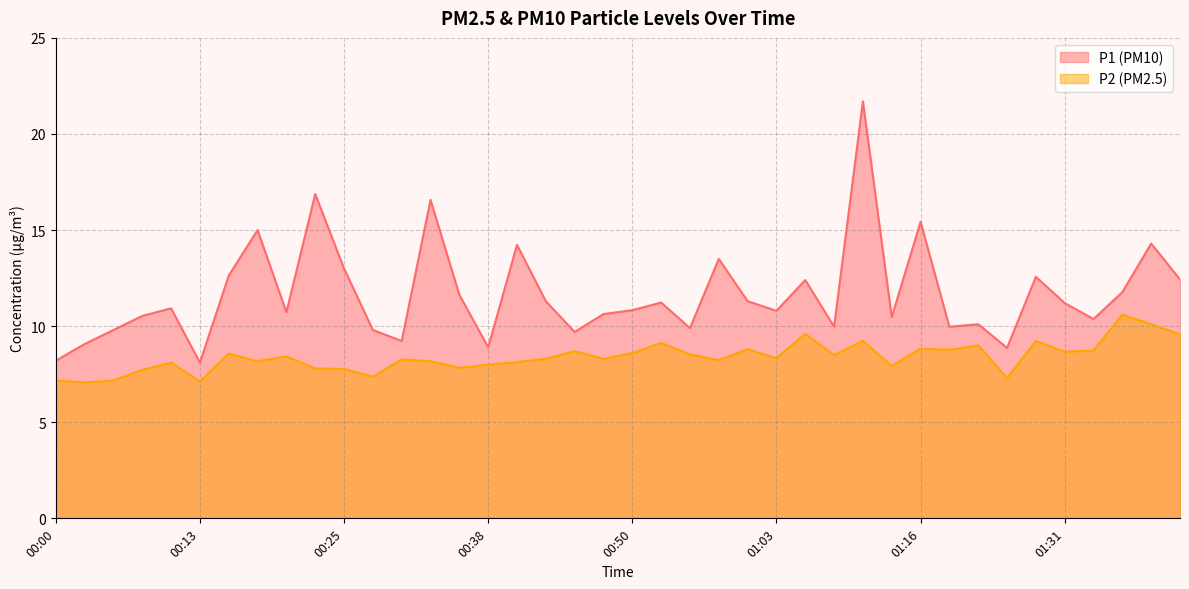

Reading left to right, what are all the values shown in this chart?

P1: 8.2	9.1	9.8	10.5	10.9	8.1	12.6	15.0	10.7	16.9	13.0	9.8	9.2	16.6	11.6	8.9	14.2	11.3	9.7	10.6	10.8	11.2	9.9	13.5	11.3	10.8	12.4	10.0	21.7	10.5	15.4	10.0	10.1	8.9	12.6	11.2	10.4	11.8	14.3	12.4
P2: 7.2	7.1	7.2	7.7	8.1	7.1	8.6	8.2	8.4	7.8	7.8	7.4	8.3	8.2	7.8	8.0	8.1	8.3	8.7	8.3	8.6	9.1	8.5	8.2	8.8	8.3	9.6	8.5	9.2	7.9	8.8	8.8	9.0	7.3	9.2	8.7	8.7	10.6	10.1	9.6